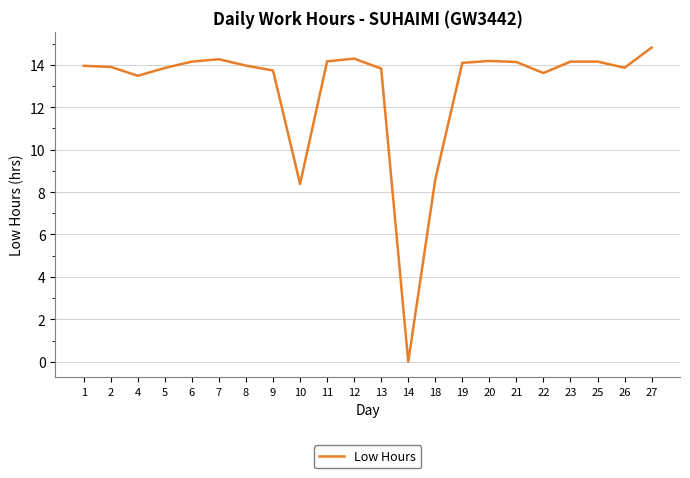

At which label is the value closest to 7?

10